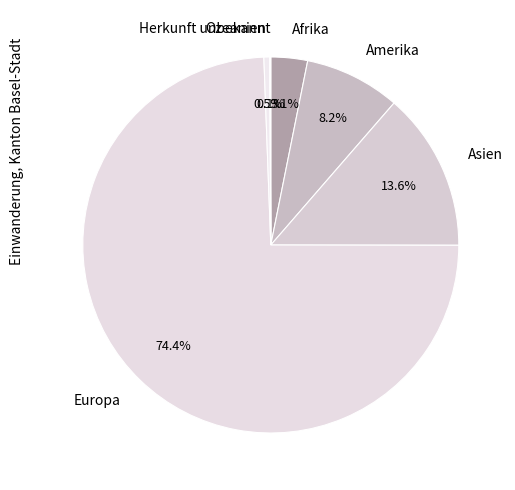

Which category has the biggest portion of the pie?

Europa